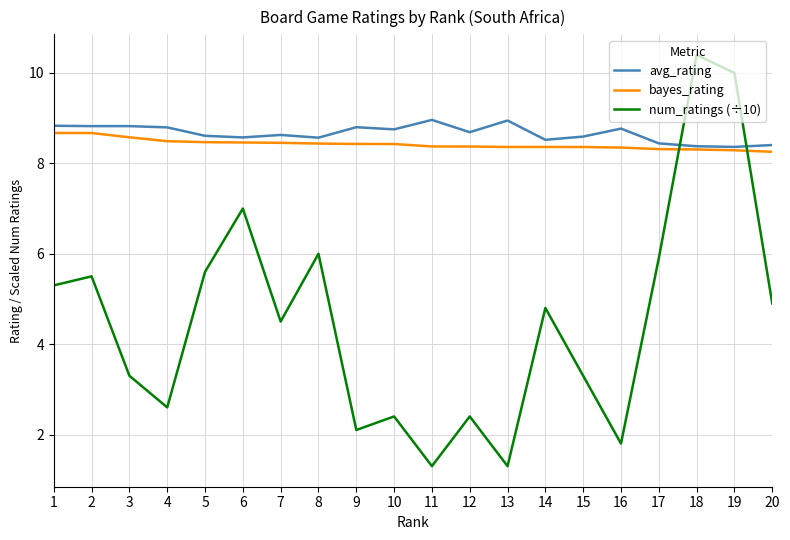

True or false: avg_rating has a value of 8.6 at 6.

True